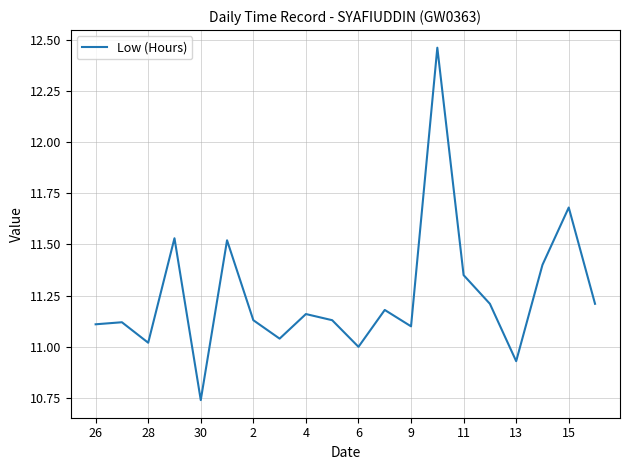

What is the difference between the maximum and minimum values?

1.7